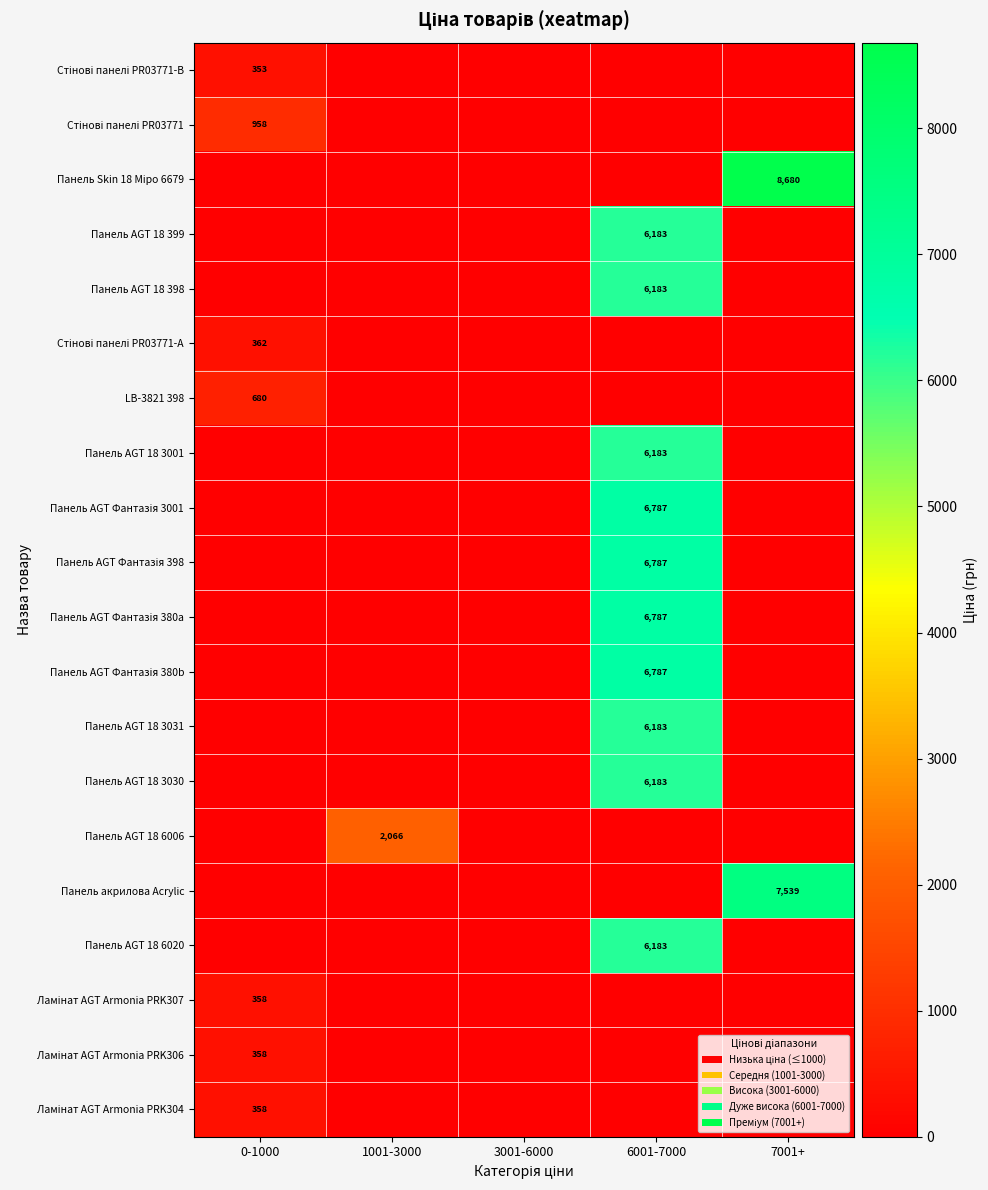

Is it true that Панель акрилова Acrylic equals 10365 at 7001+?

False